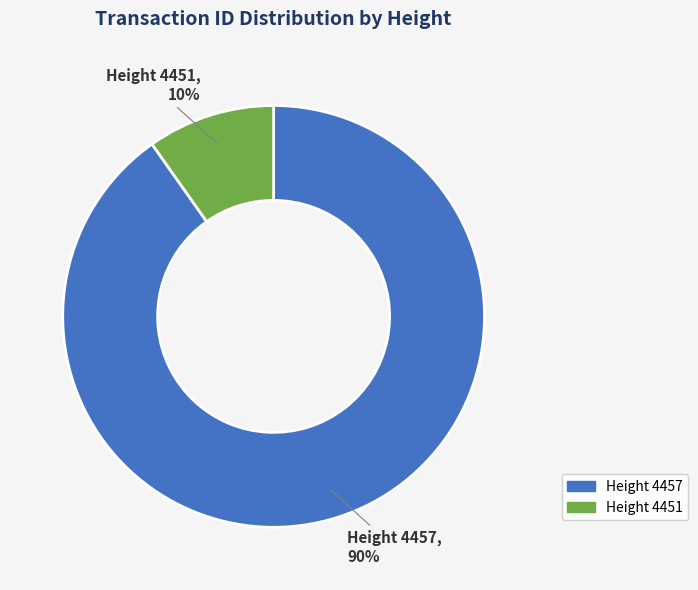

True or false: Height 4457 accounts for 90% of the total.

True